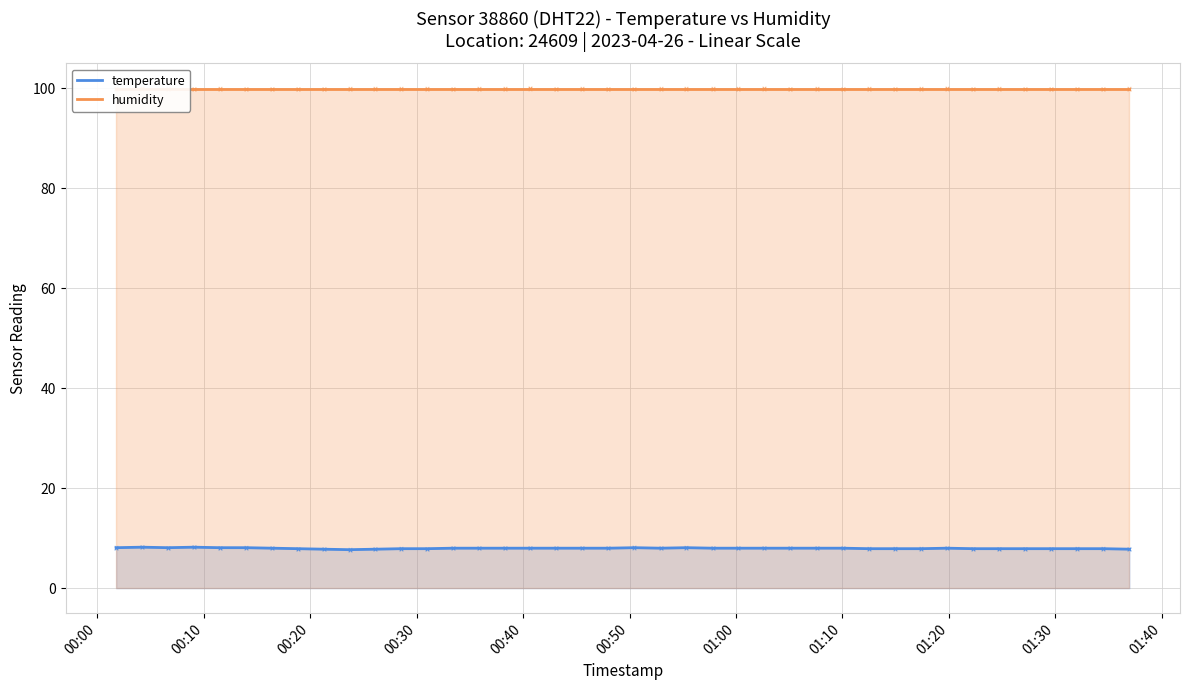

Which series has the largest total across all categories?

humidity